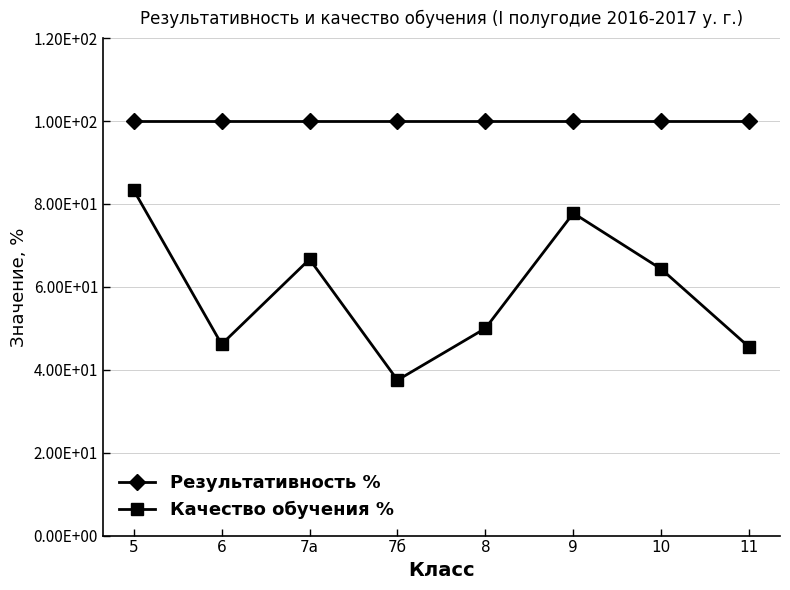

Which label corresponds to the smallest value in the chart?

7б